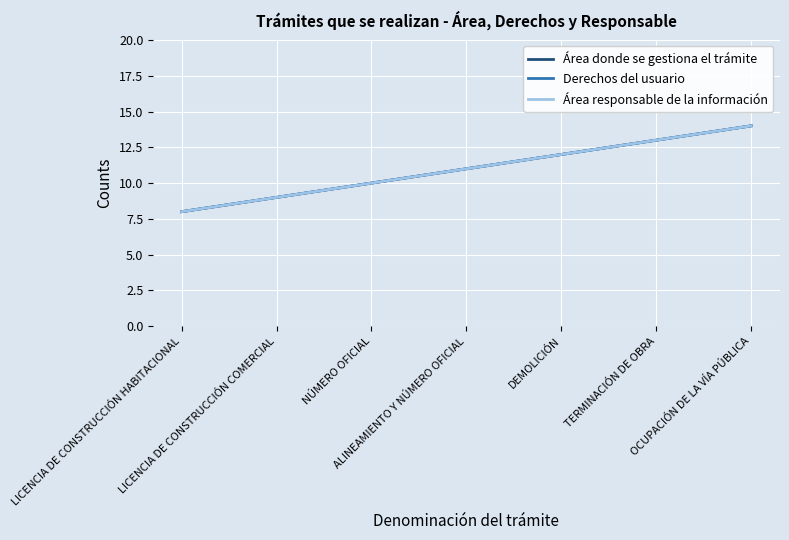

What is the label of the 6th point from the right?

LICENCIA DE CONSTRUCCIÓN COMERCIAL